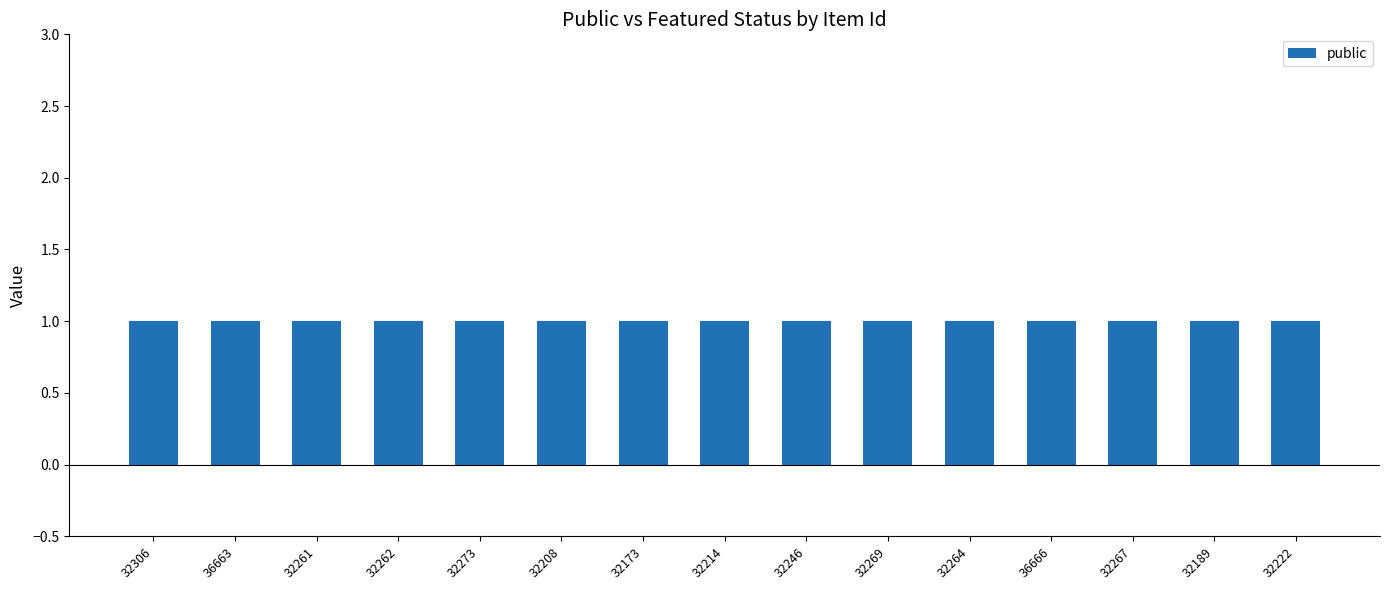

What value does the public series have at 32273?

1